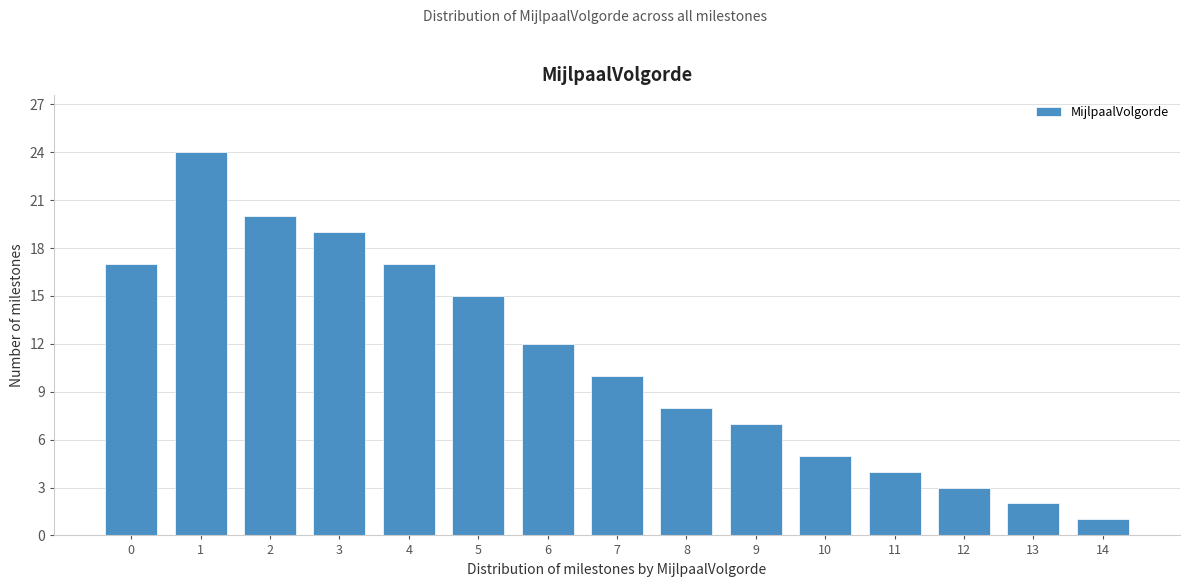

Reading left to right, extract all data points from this chart.

17	24	20	19	17	15	12	10	8	7	5	4	3	2	1